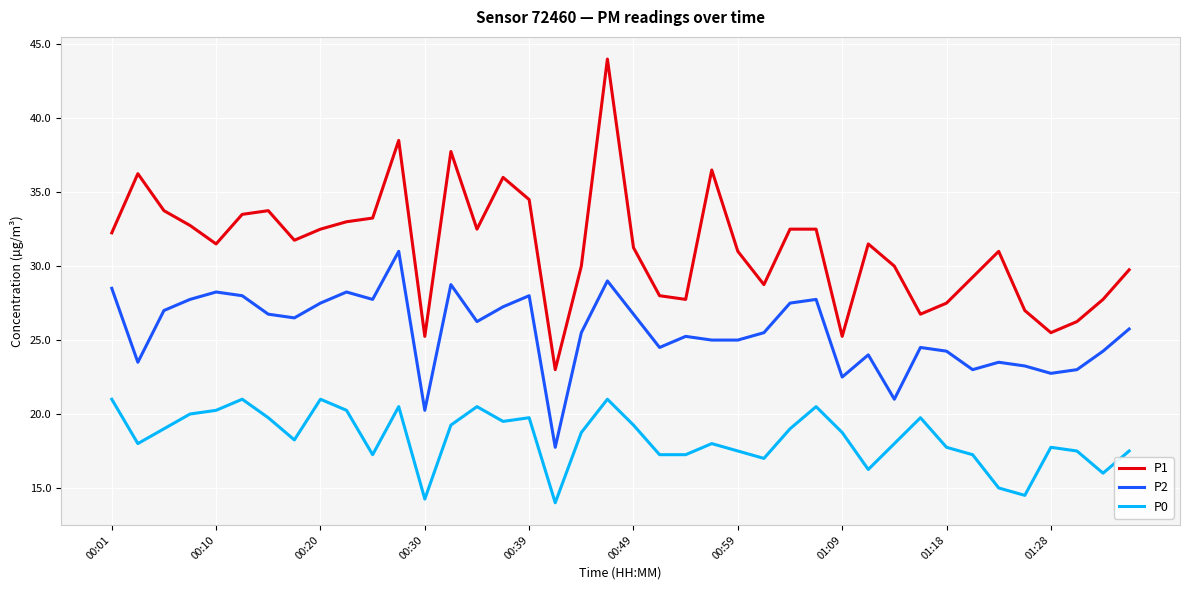

What is the average value of the P0 series?

18.4